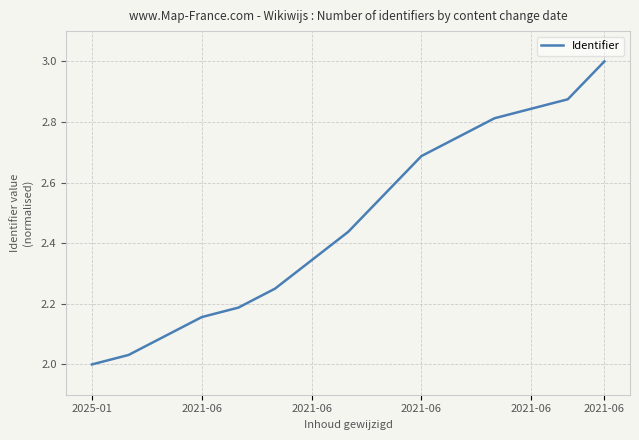

What is the maximum value shown in the chart?

3.0